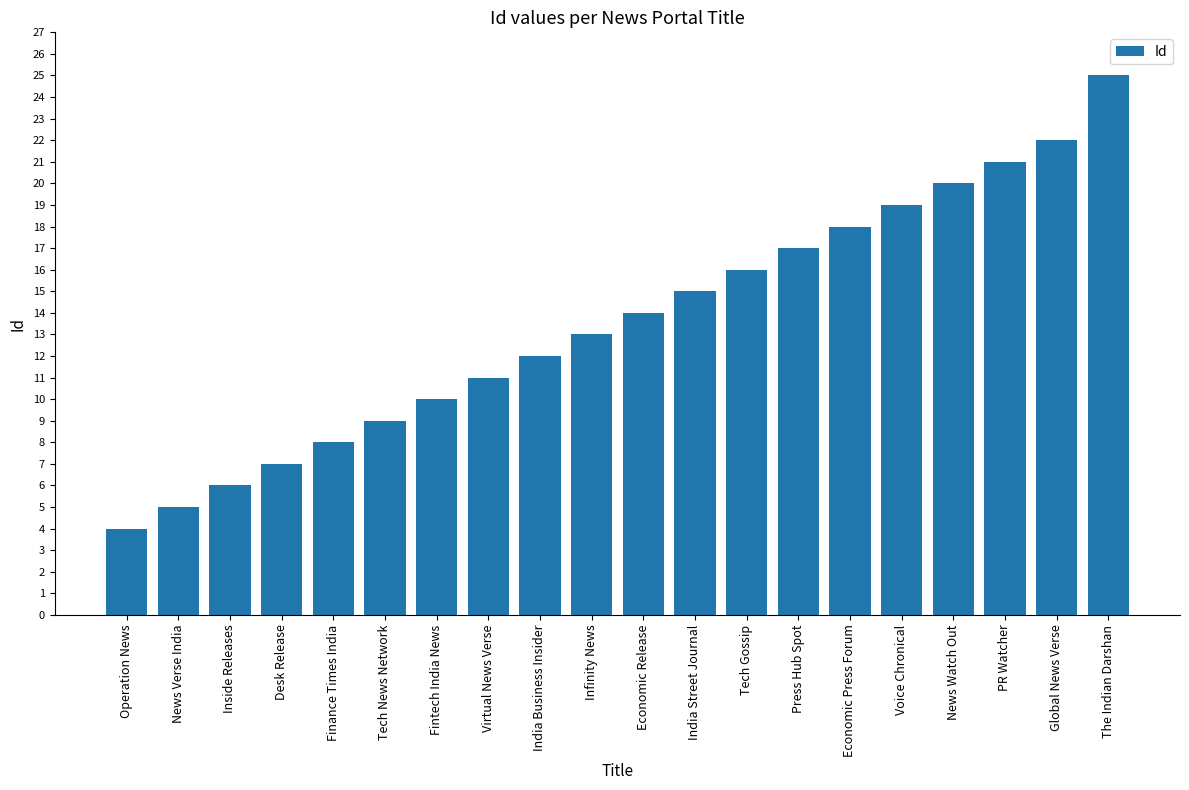

Which has a higher value, PR Watcher or News Verse India?

PR Watcher